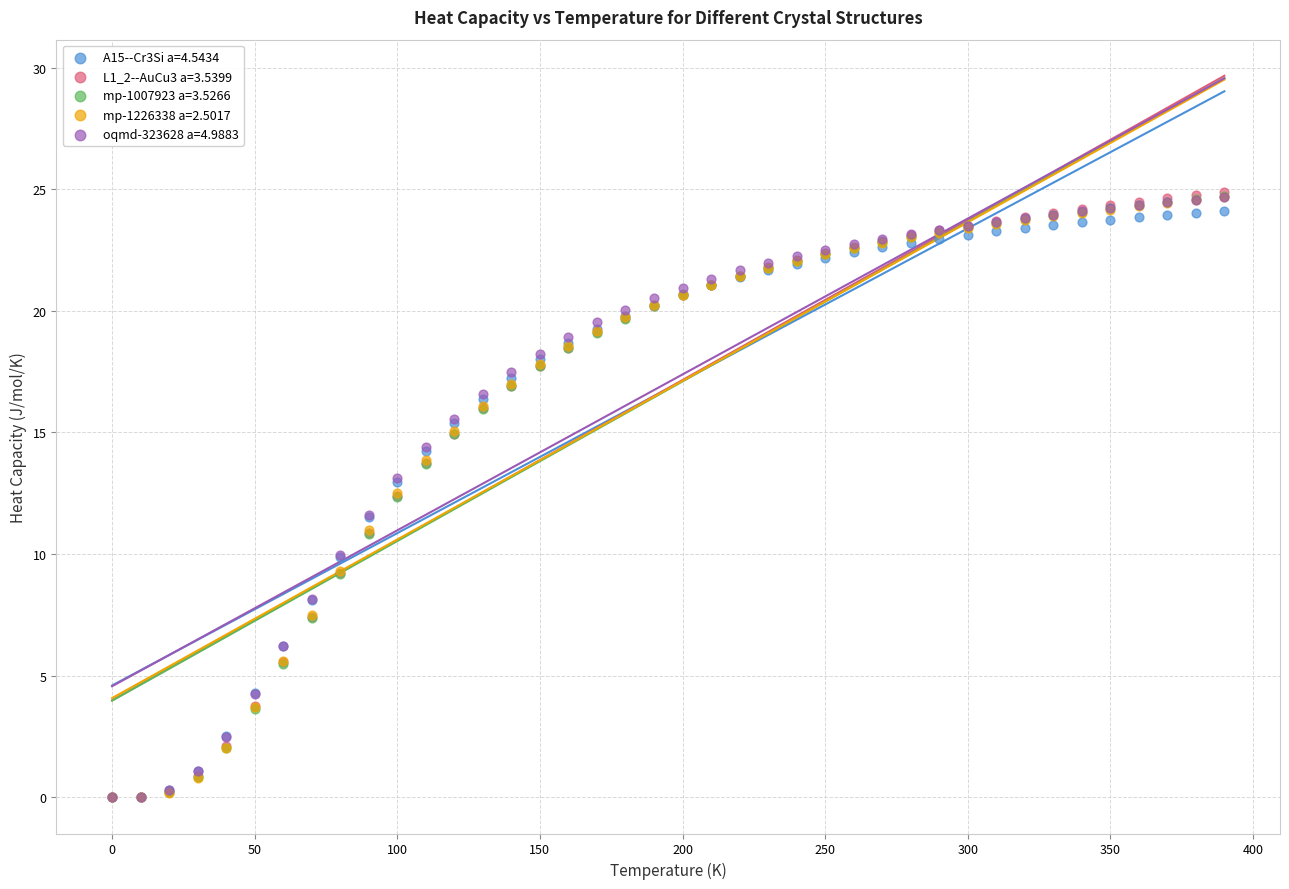

What are all the series names shown in the legend?

A15--Cr3Si a=4.5434, L1_2--AuCu3 a=3.5399, mp-1007923 a=3.5266, mp-1226338 a=2.5017, oqmd-323628 a=4.9883